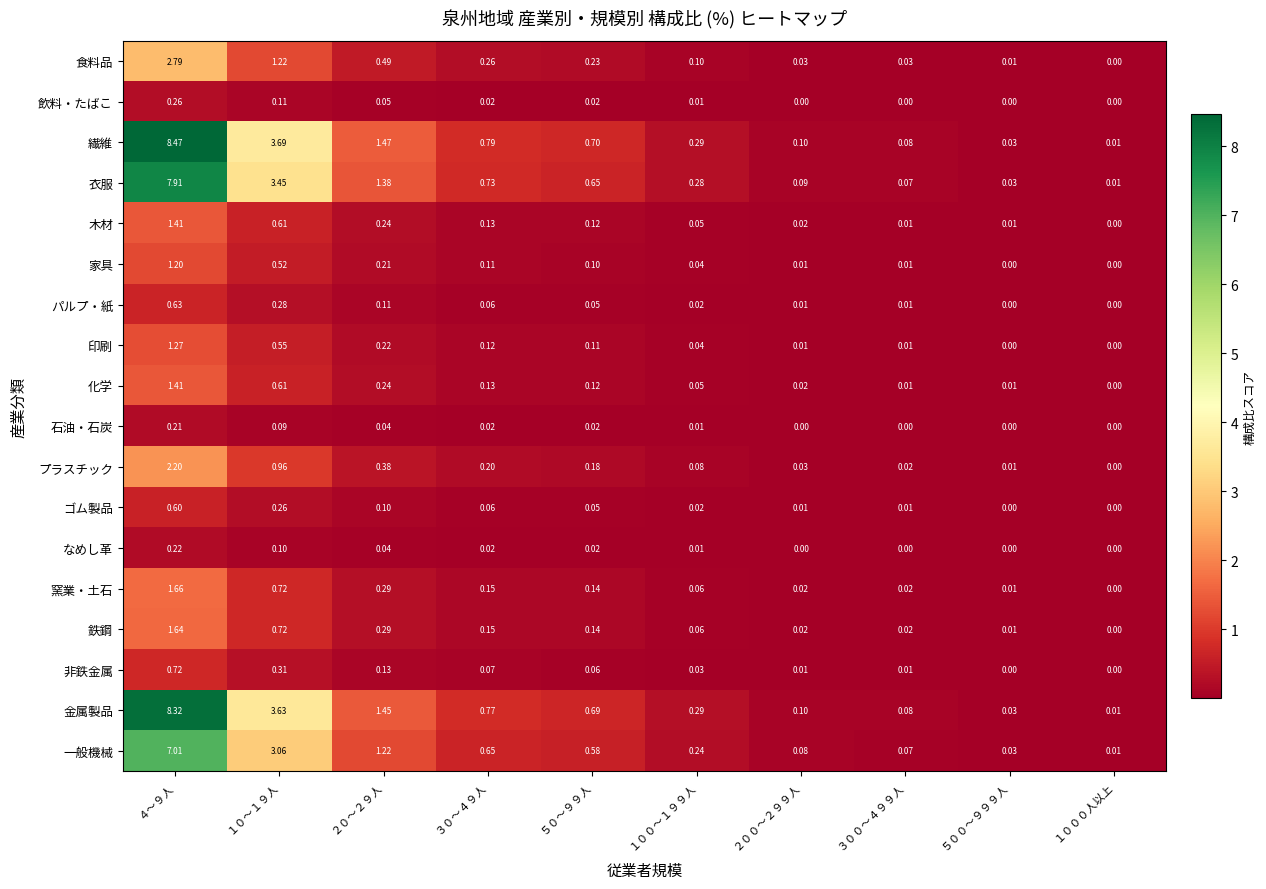

Is the value of 印刷 at １０～１９人 greater than the value of プラスチック at ３０～４９人?

Yes